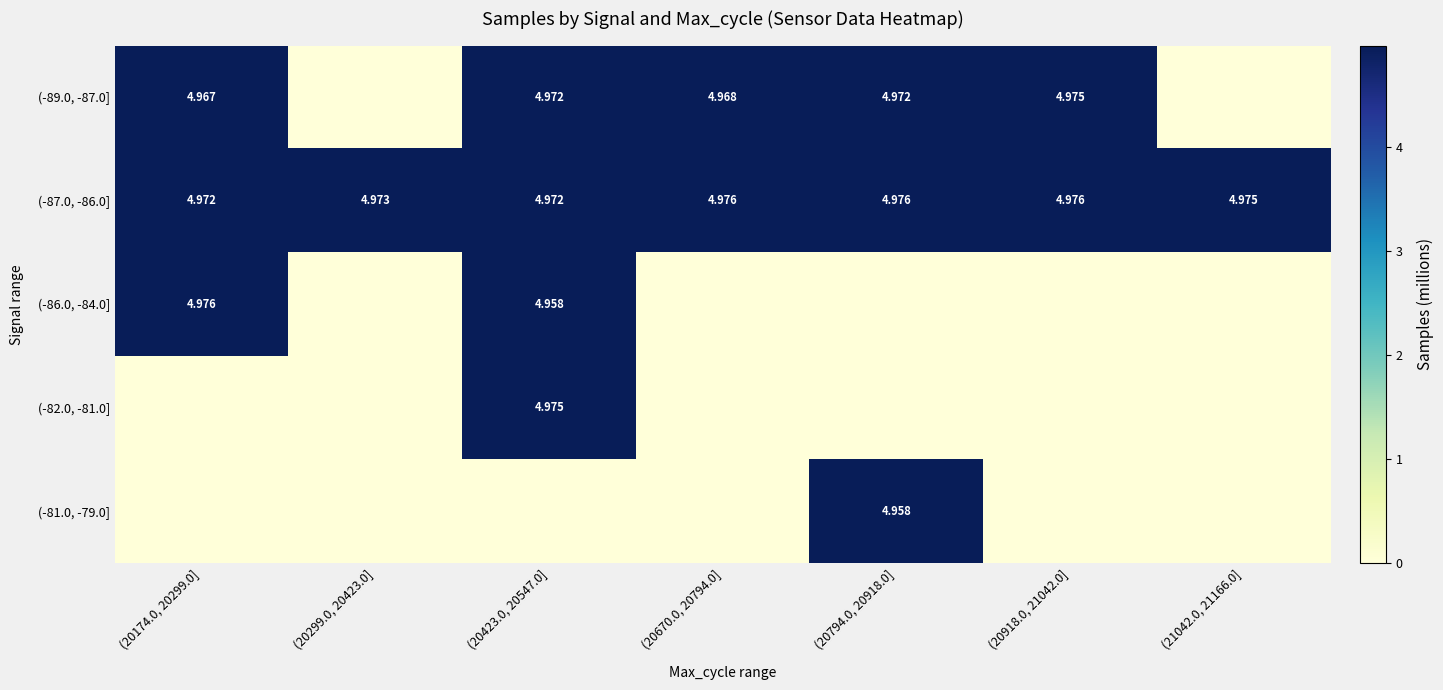

Is the value of (-87.0, -86.0] at (20423.0, 20547.0] greater than the value of (-89.0, -87.0] at (20174.0, 20299.0]?

Yes